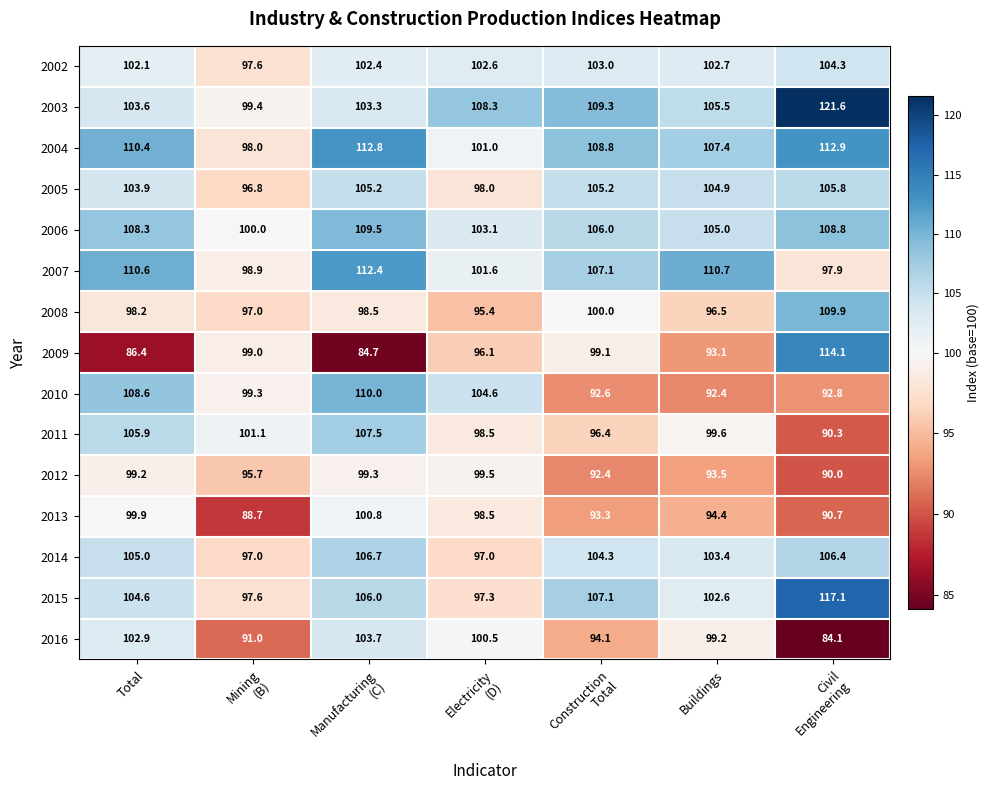

How many distinct data groups are displayed?

15